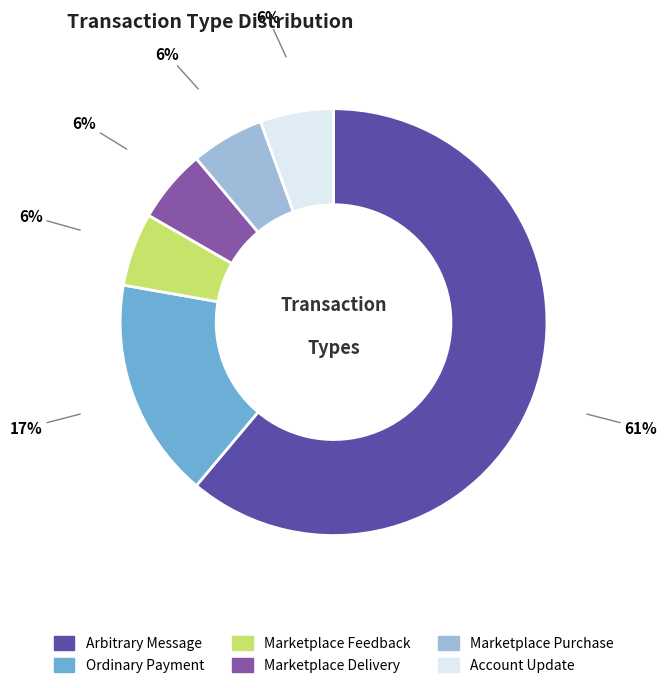

The Ordinary Payment slice represents 25% of the pie. True or false?

False